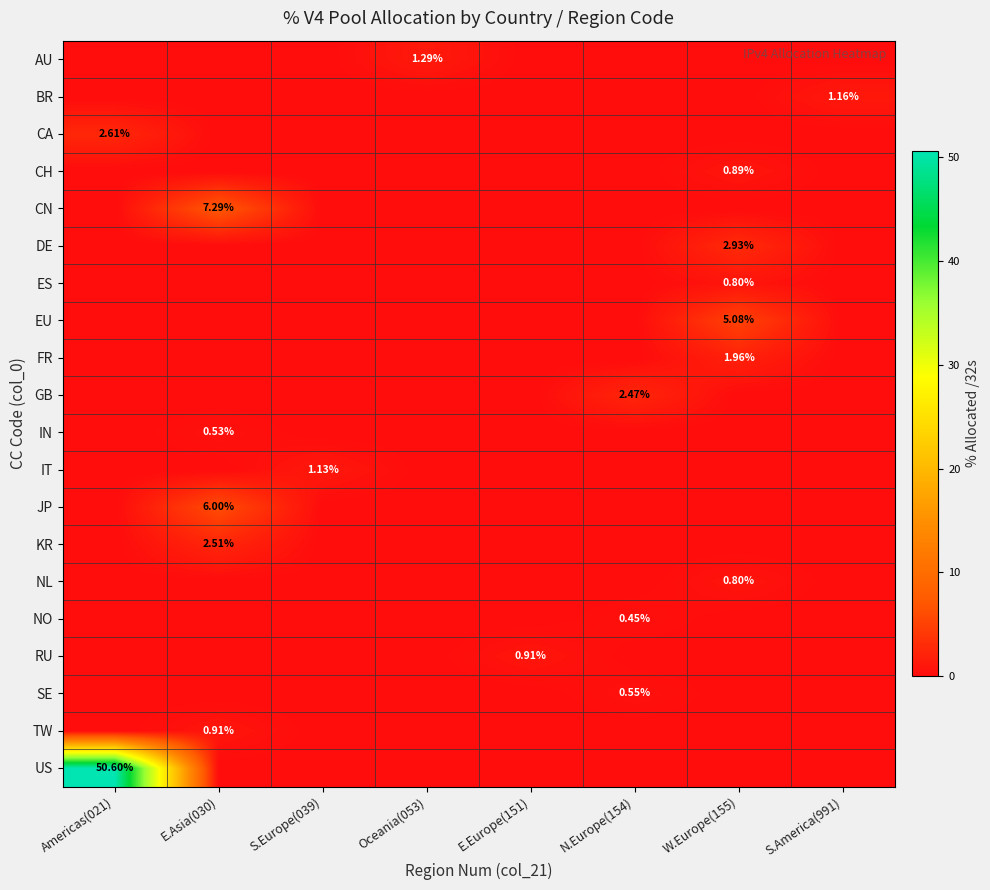

Rank the series by their maximum value, from highest to lowest.

US, CN, JP, EU, DE, CA, KR, GB, FR, AU, BR, IT, RU, TW, CH, ES, NL, SE, IN, NO